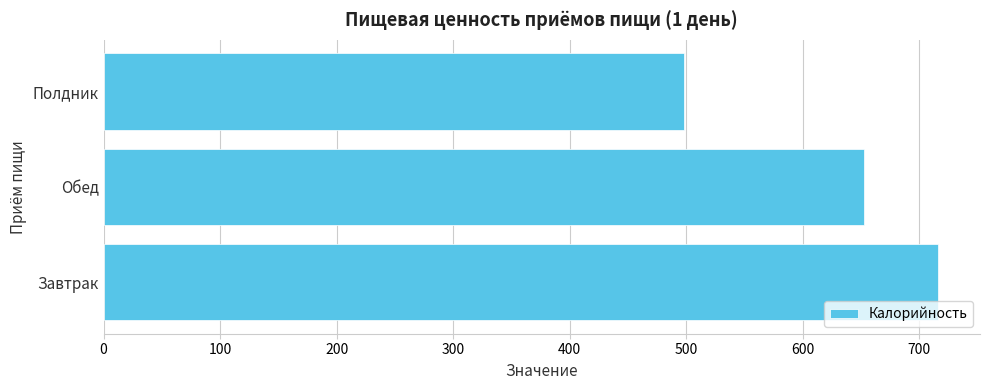

What is the sum of the values at Завтрак and Полдник?

1214.4